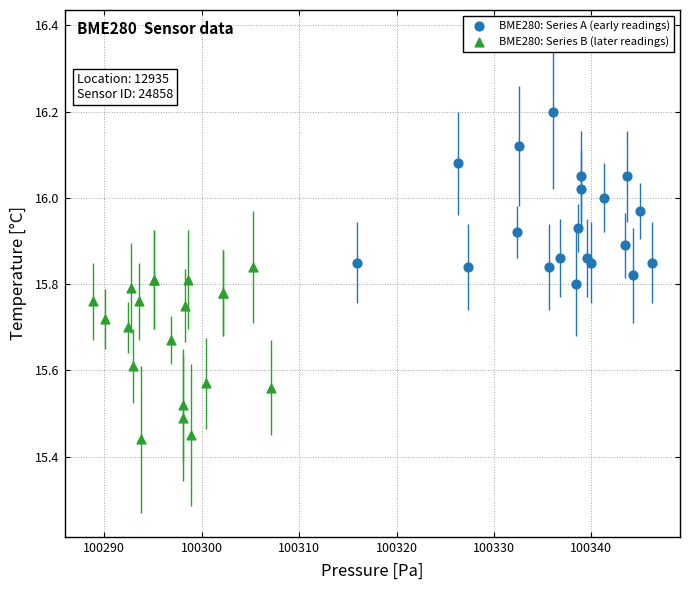

Which series contains the lowest Y value?

BME280: Series B (later readings)